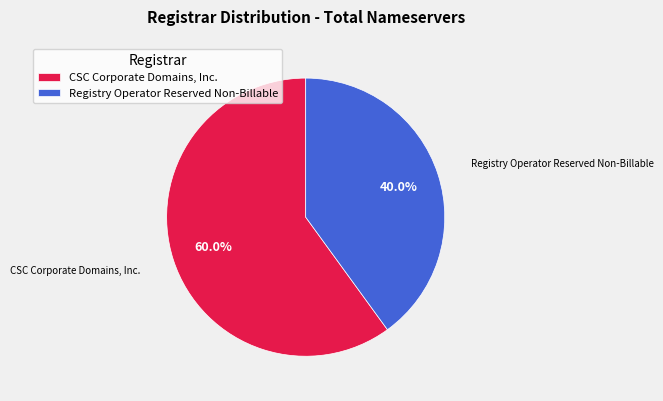

Is it true that Registry Operator Reserved Non-Billable is 53% of the pie?

False